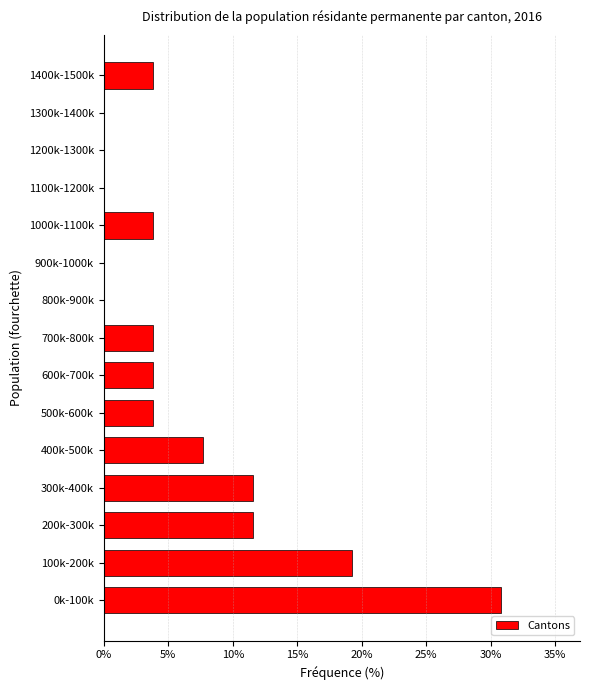

Reading top to bottom, transcribe all the data shown in this chart.

1400k-1500k=3.8	1300k-1400k=0.0	1200k-1300k=0.0	1100k-1200k=0.0	1000k-1100k=3.8	900k-1000k=0.0	800k-900k=0.0	700k-800k=3.8	600k-700k=3.8	500k-600k=3.8	400k-500k=7.7	300k-400k=11.5	200k-300k=11.5	100k-200k=19.2	0k-100k=30.8